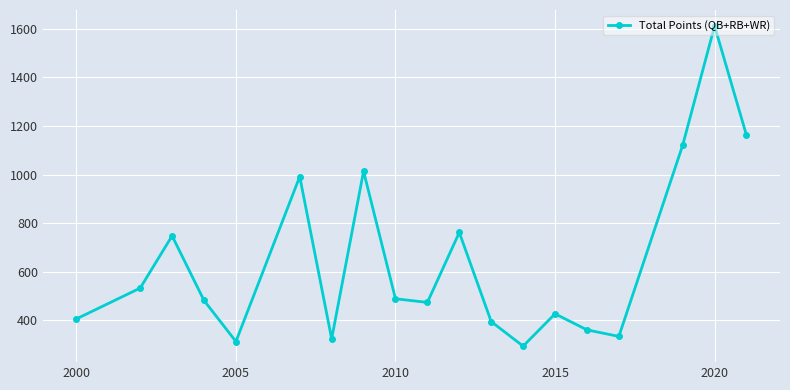

What is the minimum value shown in the chart?

294